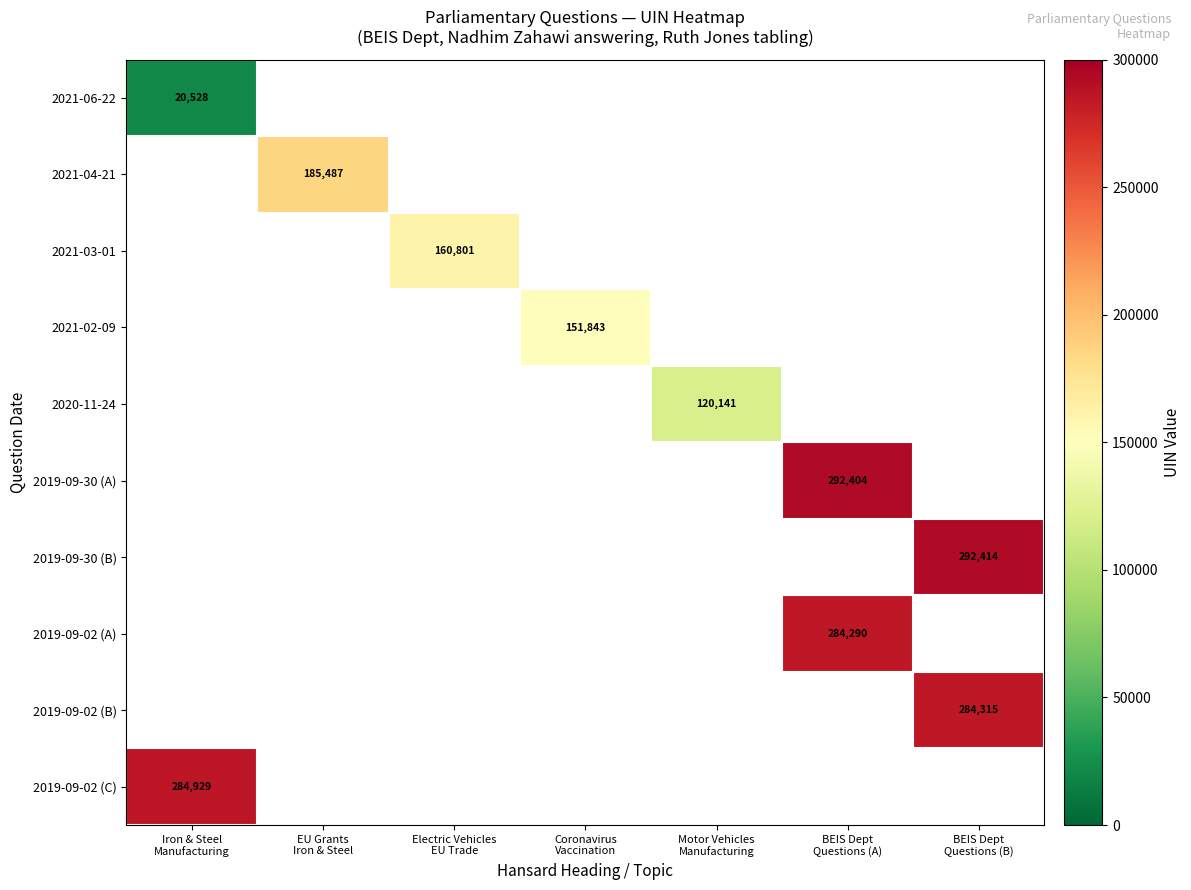

Which series has the widest spread of values?

2021-06-22